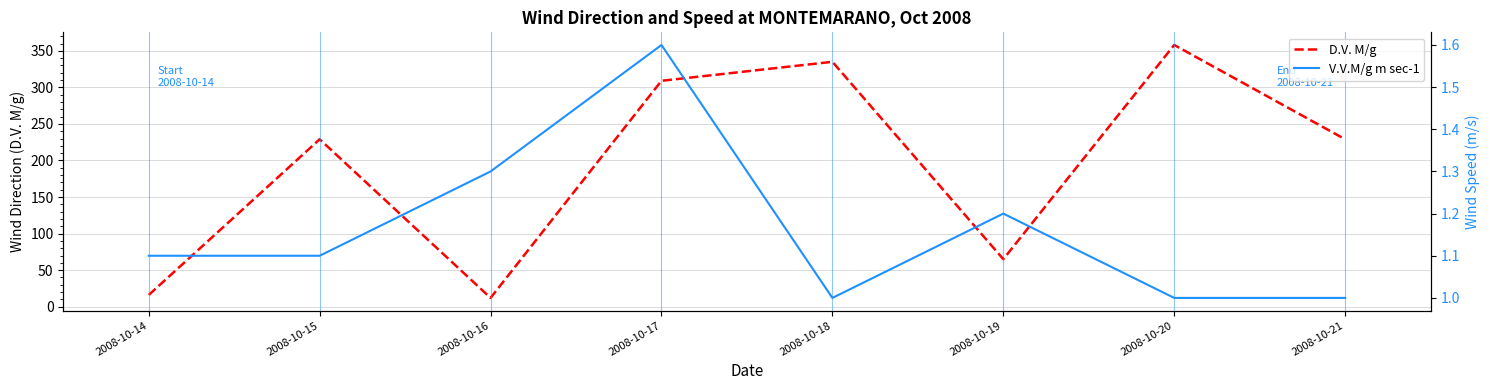

Is it true that V.V.M/g m sec-1 equals 1.6 at 2008-10-20?

False